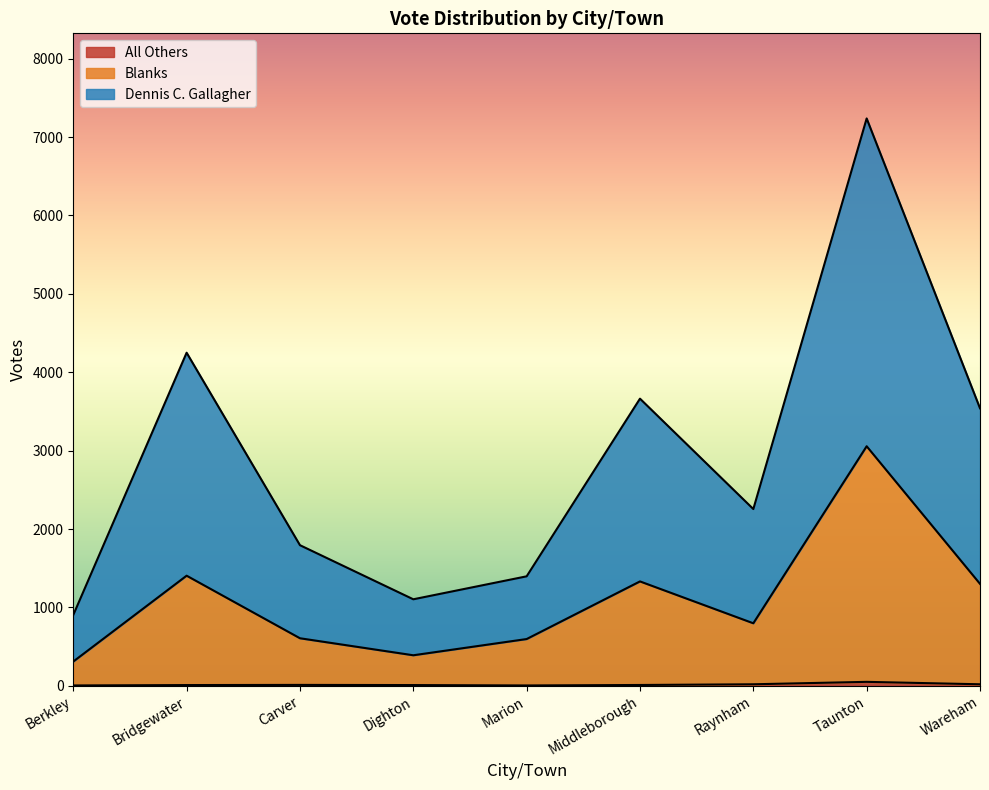

Reading left to right, transcribe all the data shown in this chart.

Dennis C. Gallagher: 904	4249	1794	1104	1397	3663	2255	7237	3540
All Others: 5	10	12	10	5	11	20	51	20
Blanks: 310	1405	607	390	597	1332	798	3056	1301